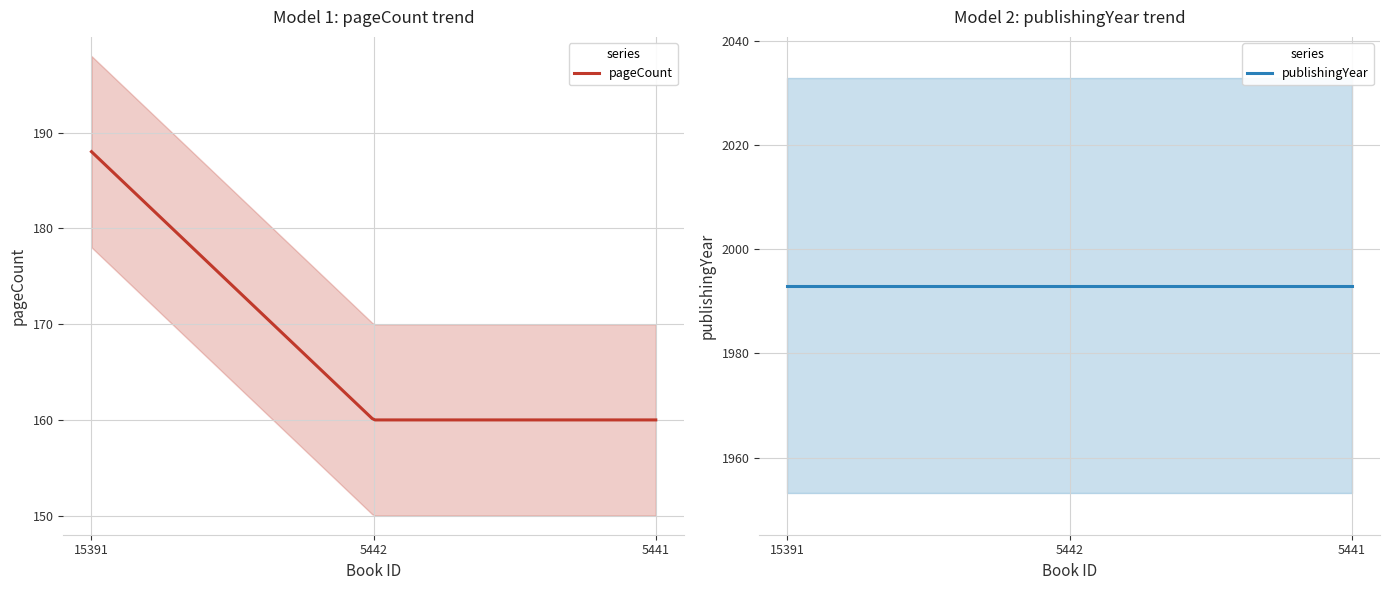

What is the total value across all series at 5441?

2153